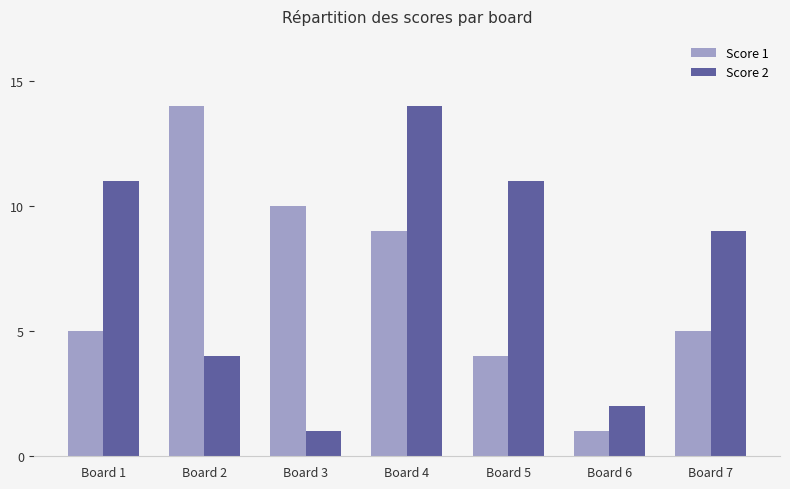

At which category is the sum across all series the highest?

Board 4